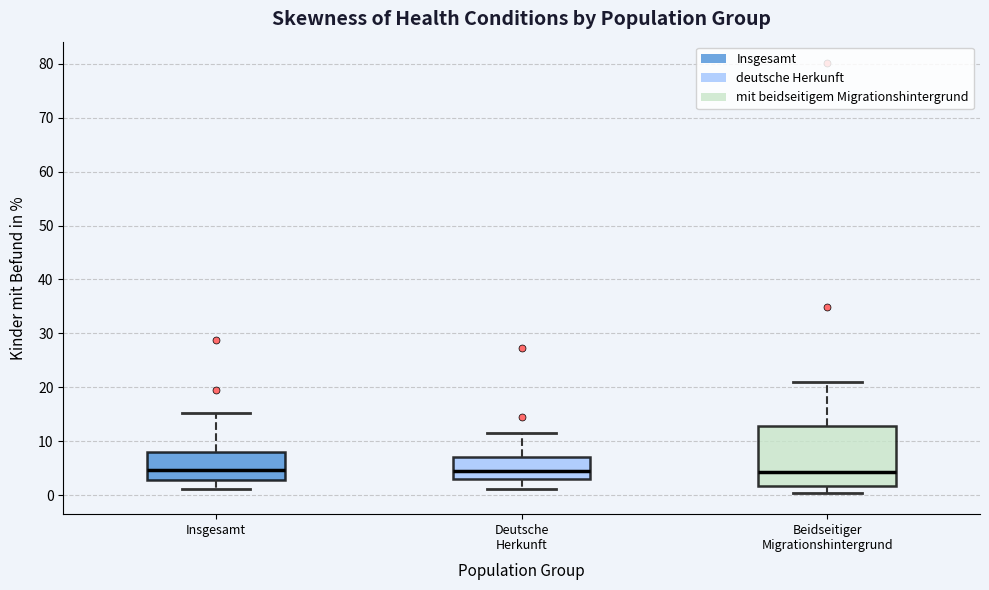

Where is the upper edge of the box for Insgesamt on the y-axis? The values are not printed on the chart, so give them approximately, as read against the axis.

8